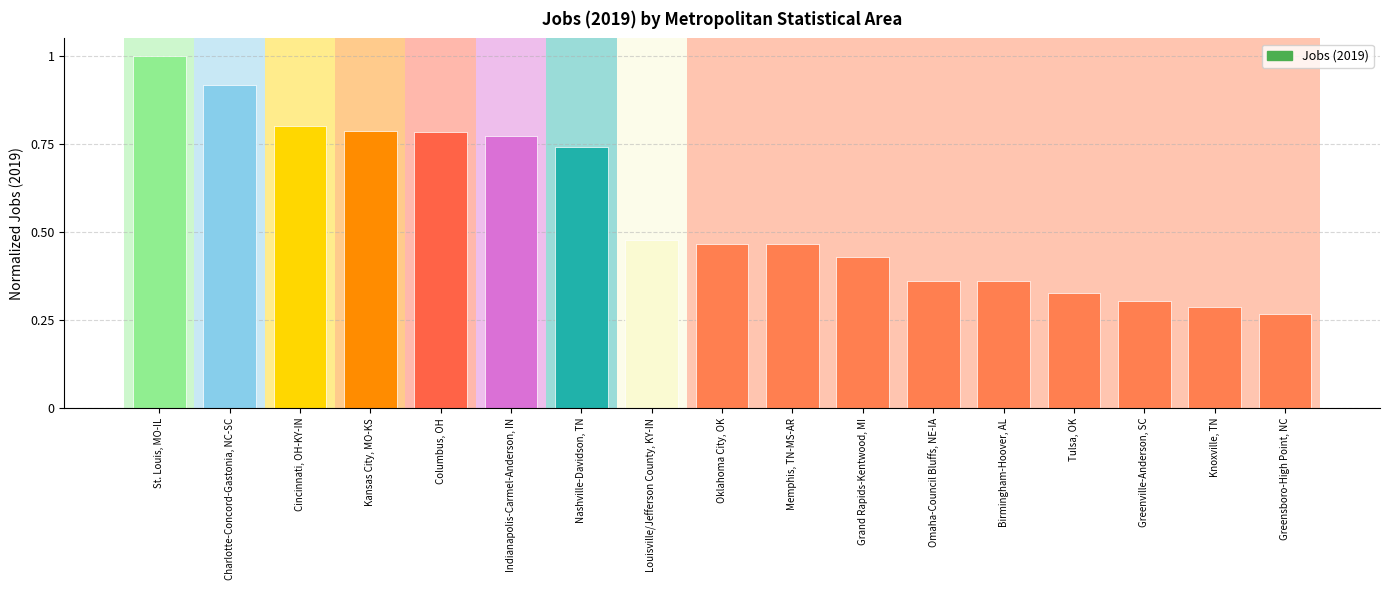

What is the label of the 6th bar from the left?

Indianapolis-Carmel-Anderson, IN